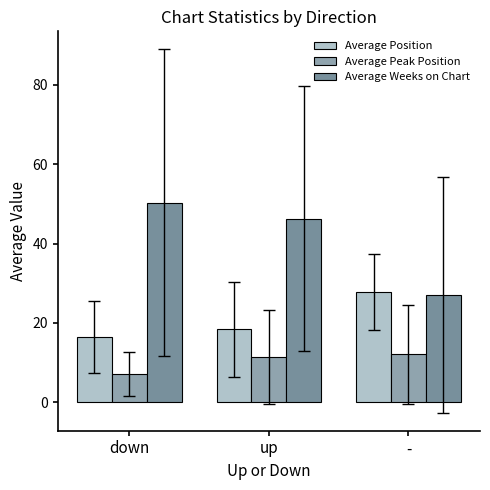

Does the chart contain any negative values?

No